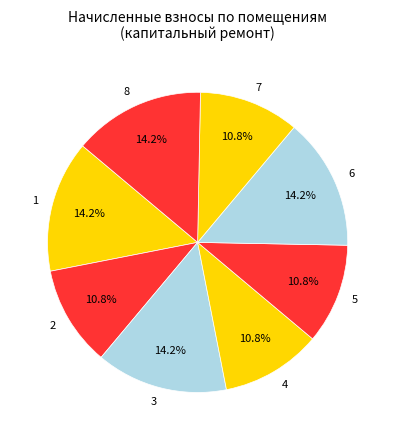

To the nearest percent, what portion does 5 represent?

11%